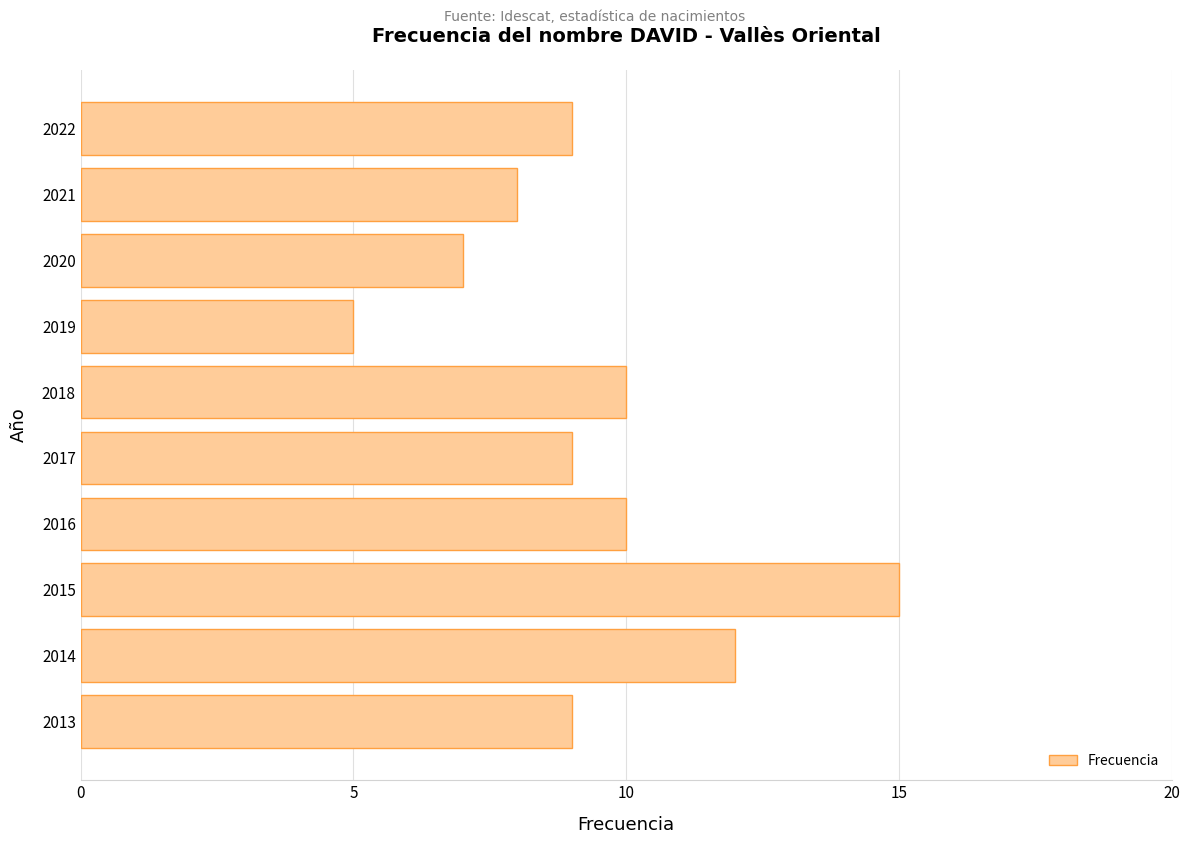

Count the values in the range 8 to 10.

6